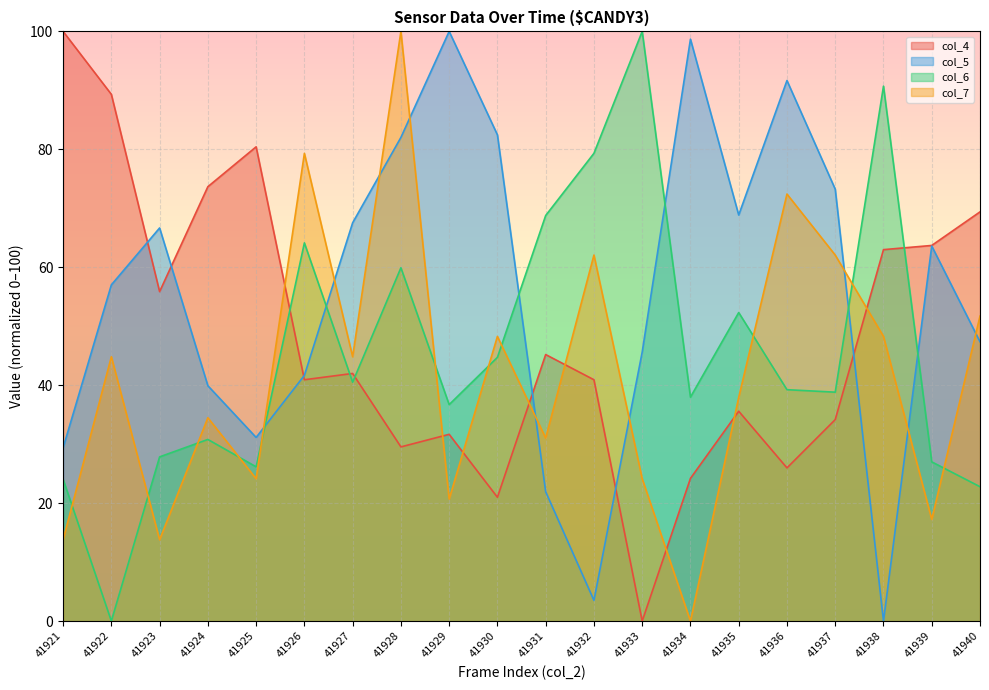

True or false: col_7 has a value of 31.0 at 41931.

True